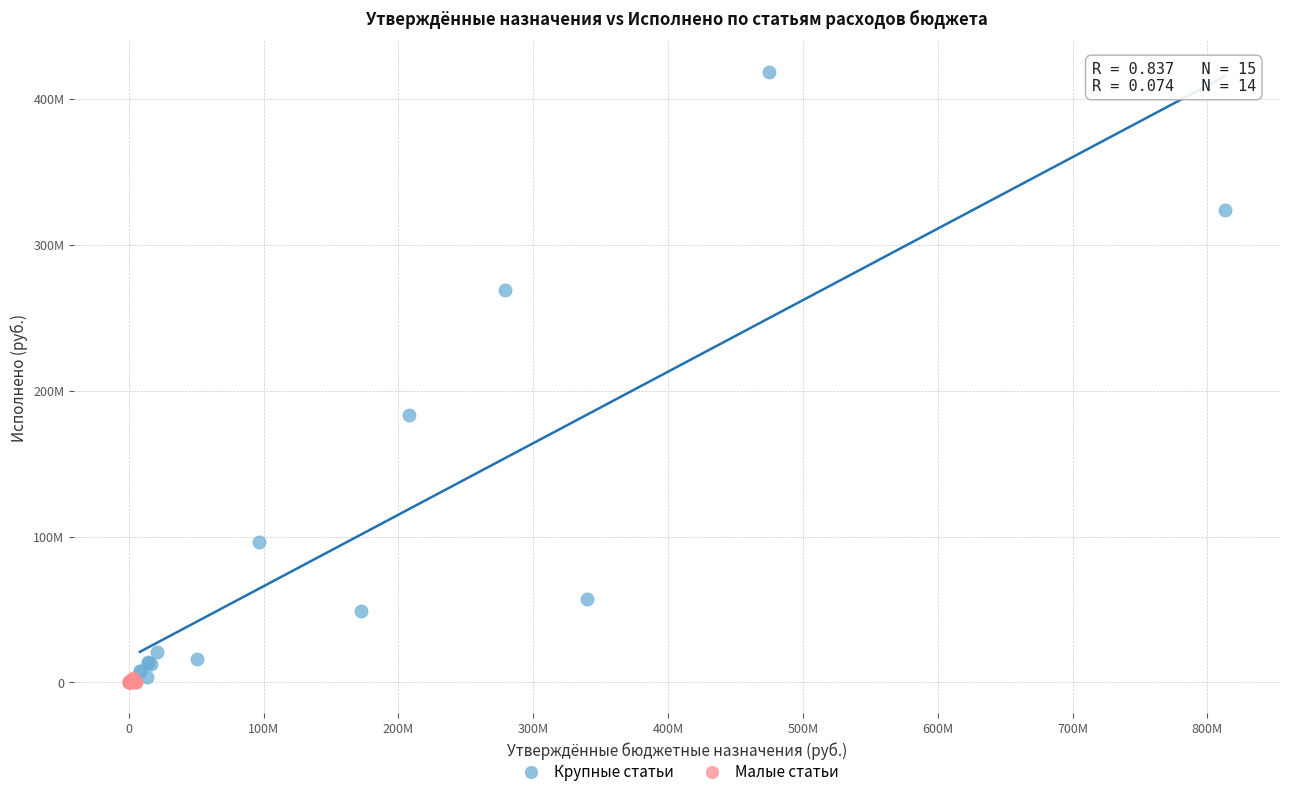

Which series reaches the maximum Y coordinate?

Крупные статьи